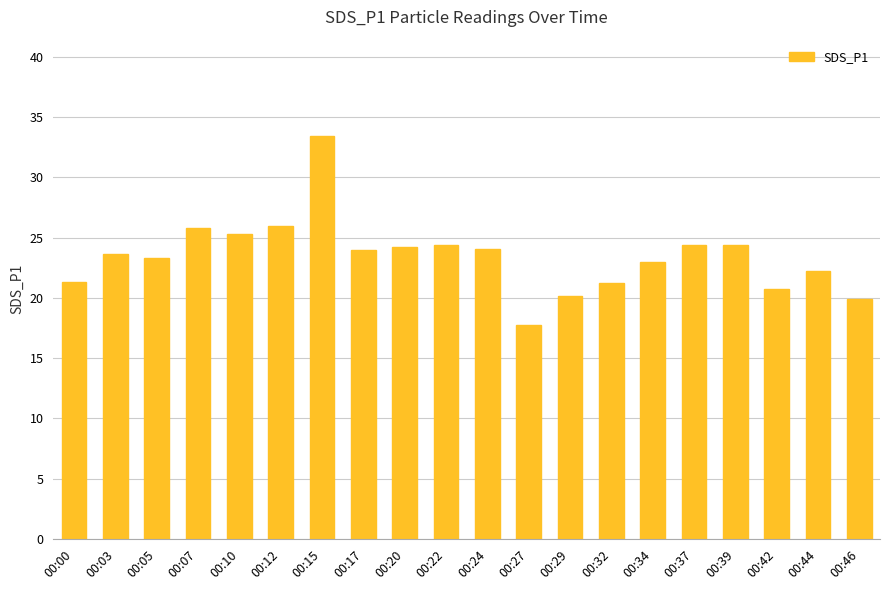

The value at 00:17 is 23.9. True or false?

True